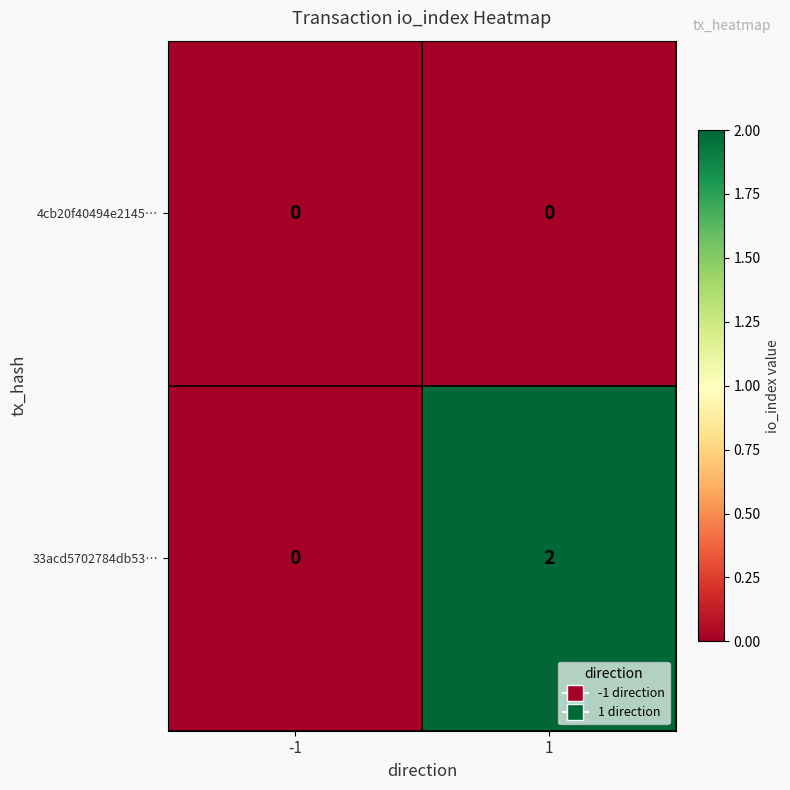

Reading left to right, extract all data points from this chart.

4cb20f40494e2145…: 0	0
33acd5702784db53…: 0	2